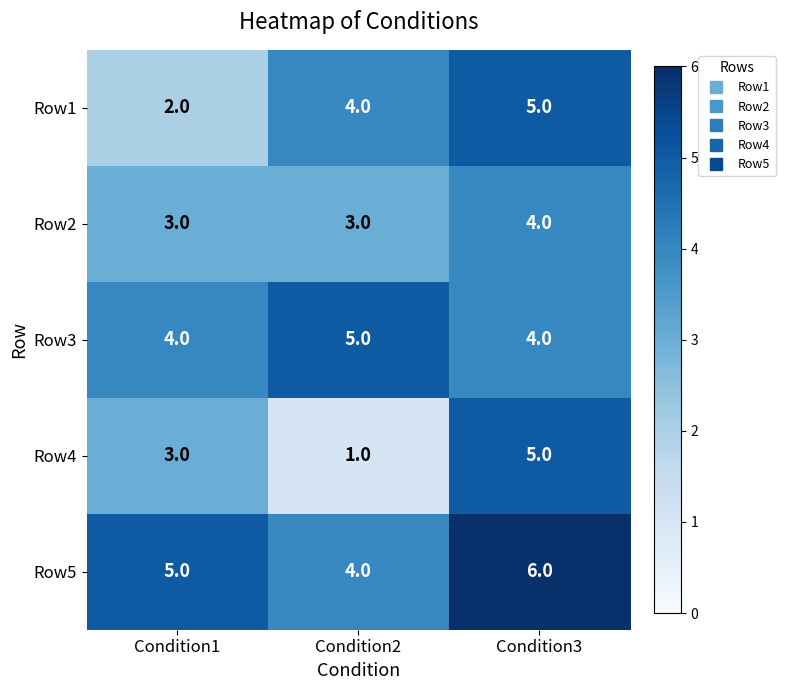

What is the total value across all series at Condition2?

17